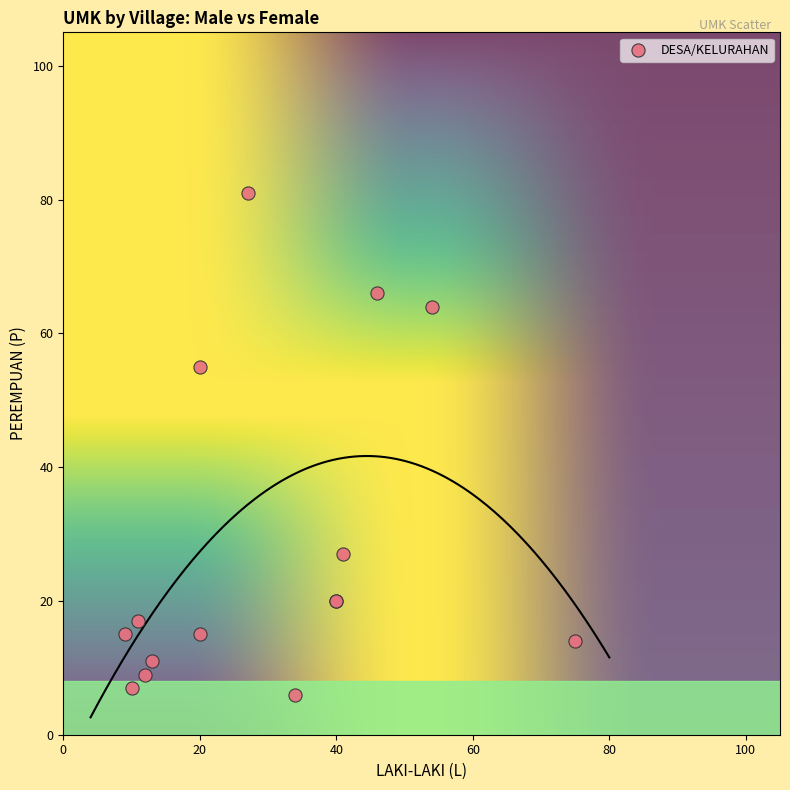

What Y value in the scatter plot is closest to 43?

55